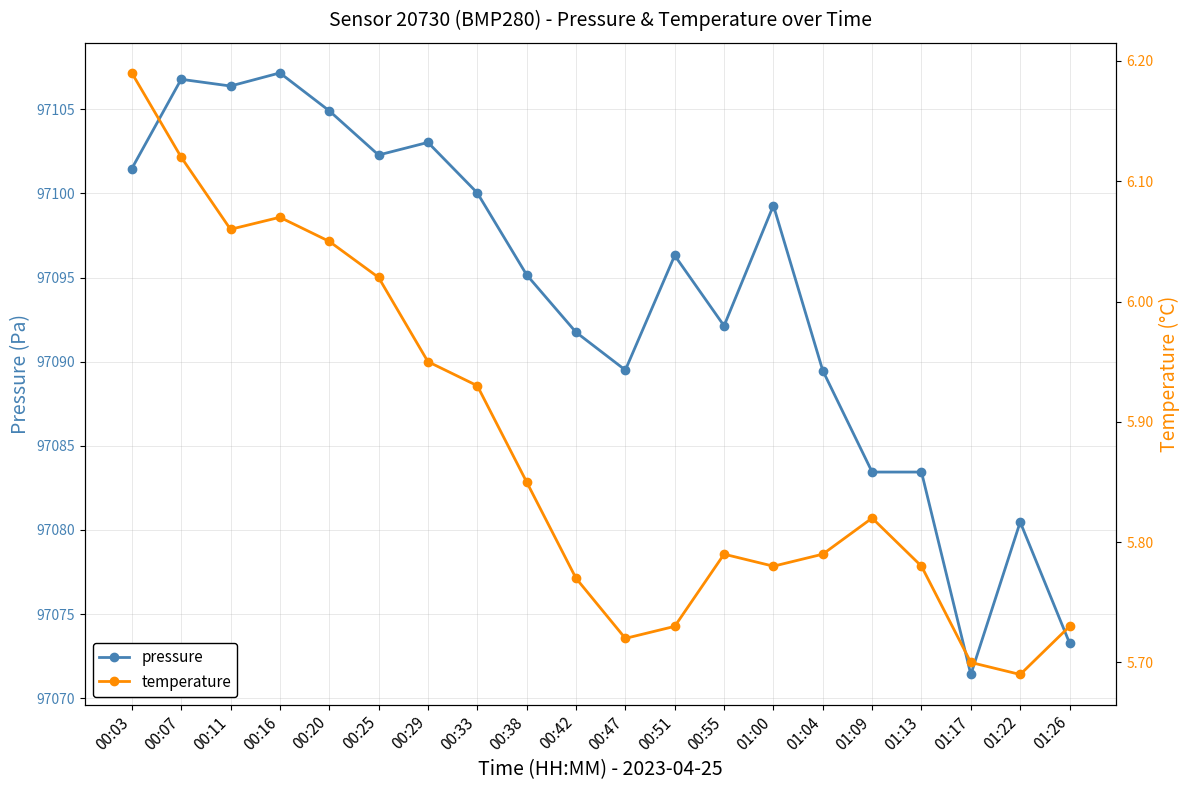

Rank the series at 00:29 from highest to lowest value.

pressure, temperature